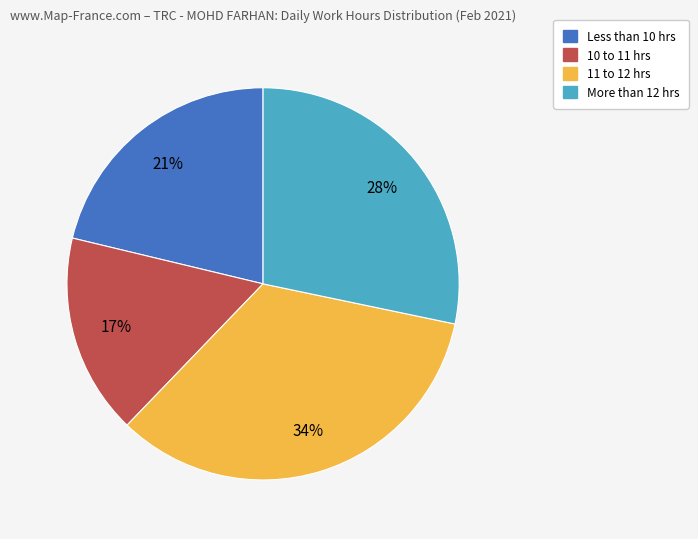

How many segments does this pie chart have?

4